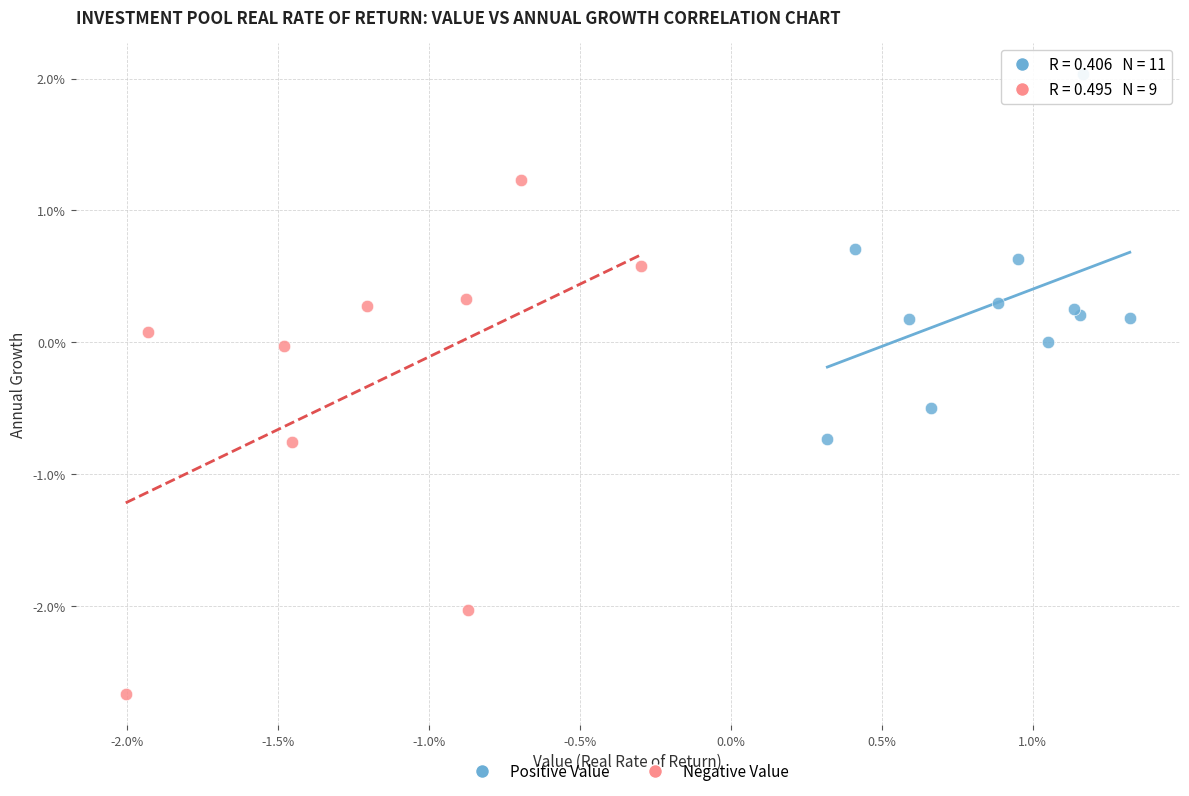

Which series reaches the maximum Y coordinate?

Positive Value